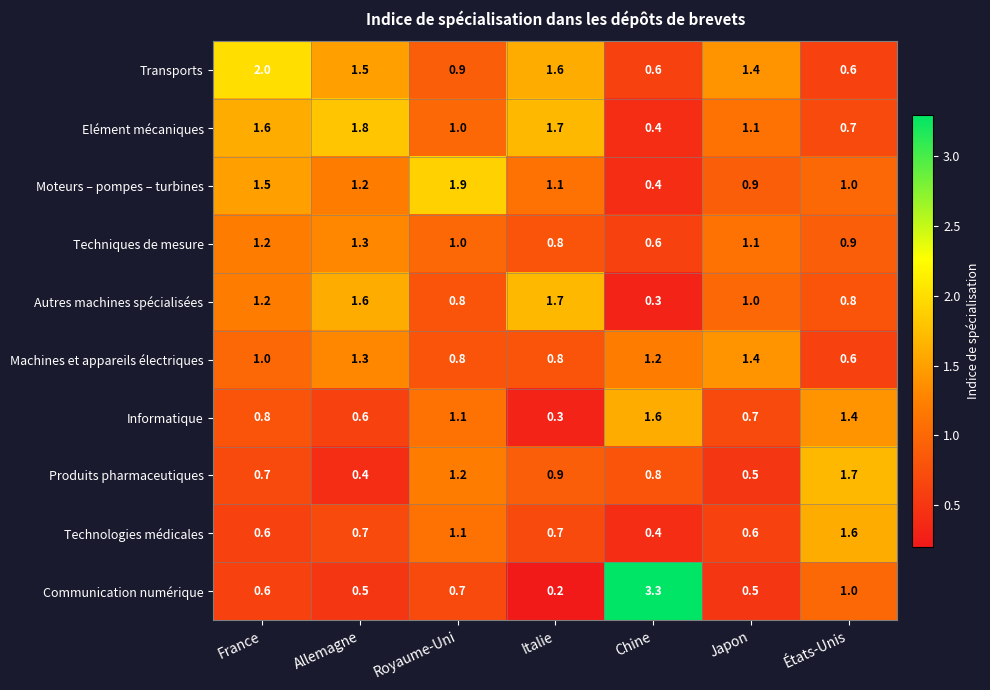

Read the Informatique value at Royaume-Uni.

1.1